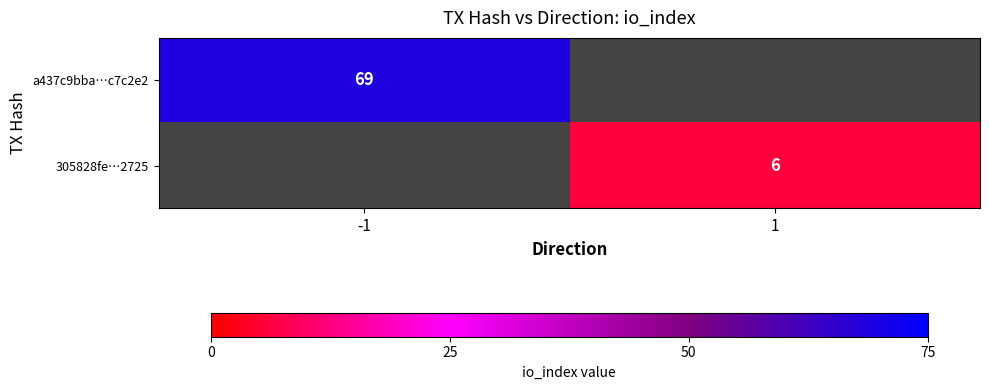

What is the smallest value displayed?

6.0